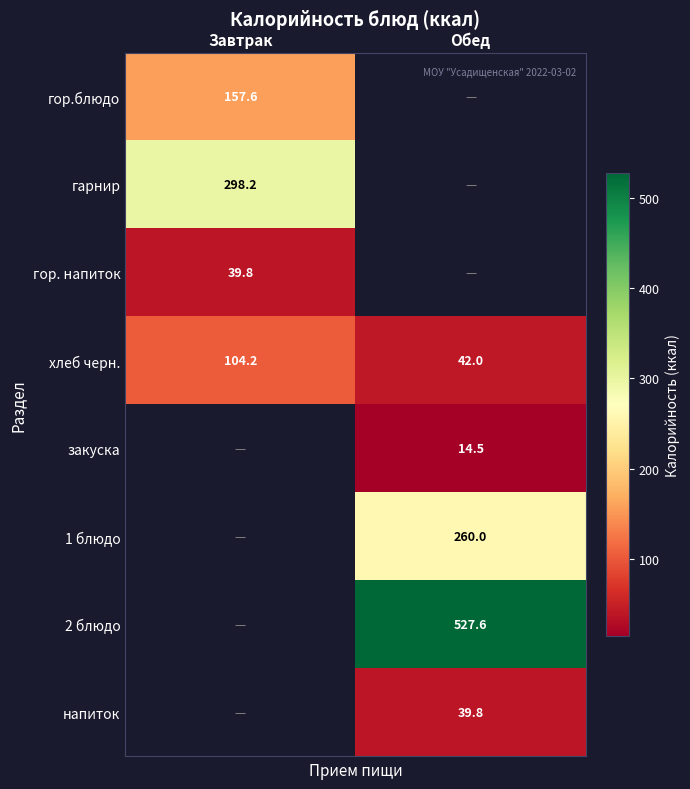

The value of хлеб черн. at Обед is 42.0. True or false?

True